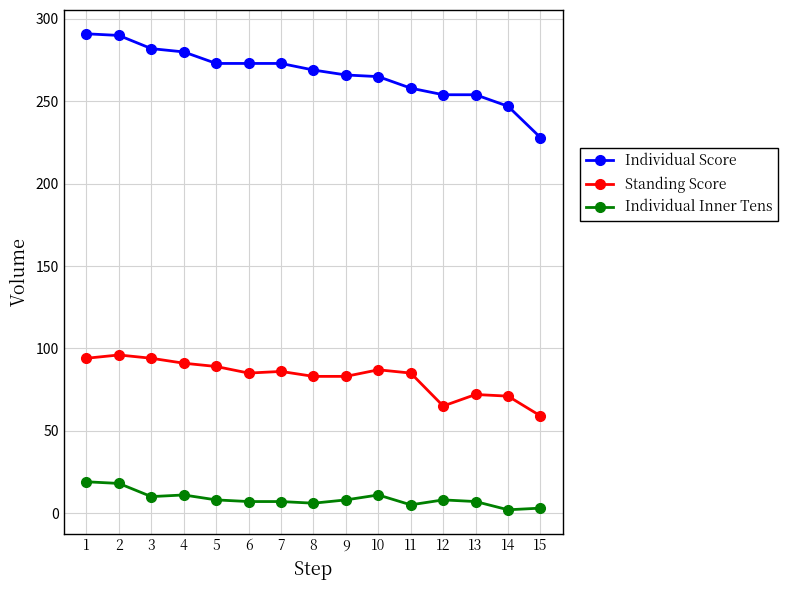

Which series has the largest range (max minus min)?

Individual Score